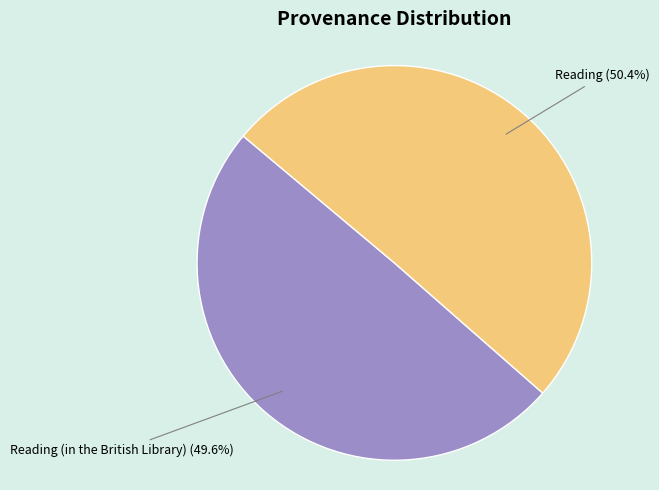

To the nearest percent, what is the difference between the Reading (in the British Library) and Reading slice percentages?

1%